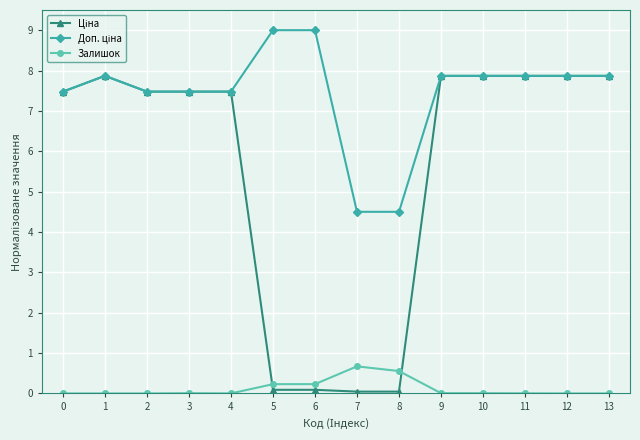

The value of Залишок at 13 is 0.4. True or false?

False